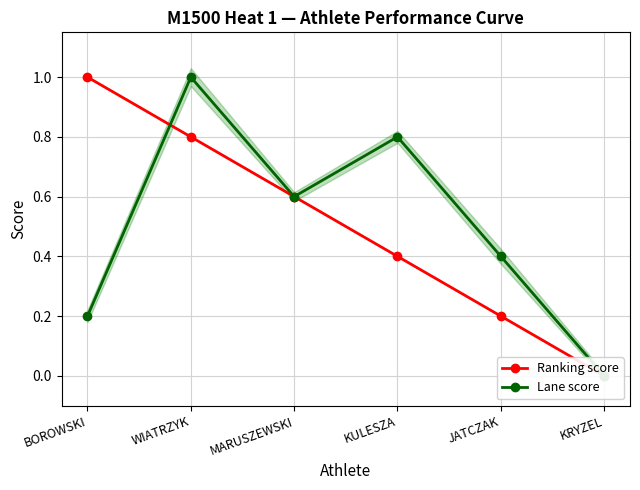

At how many categories does at least one series exceed 0?

5